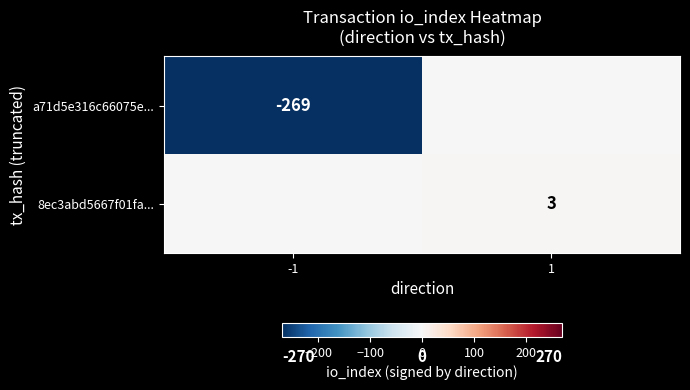

How many categories are shown in the chart?

2